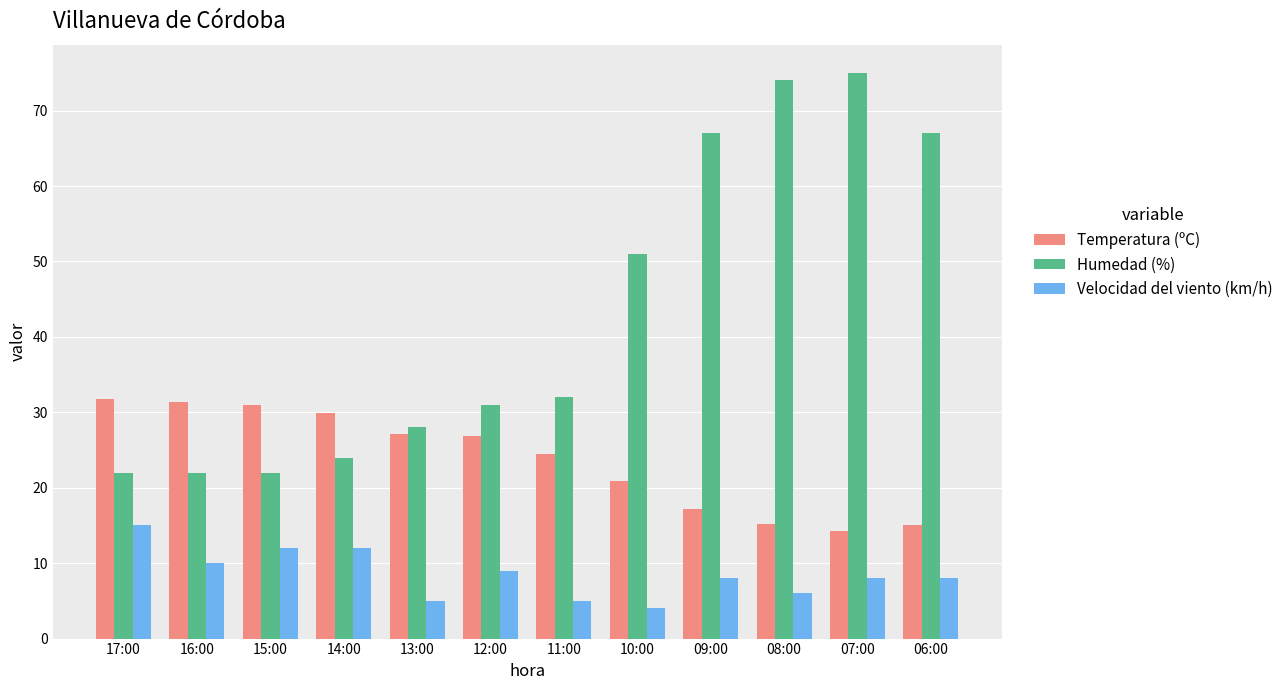

List the series in order of their peak value, lowest first.

Velocidad del viento (km/h), Temperatura (ºC), Humedad (%)